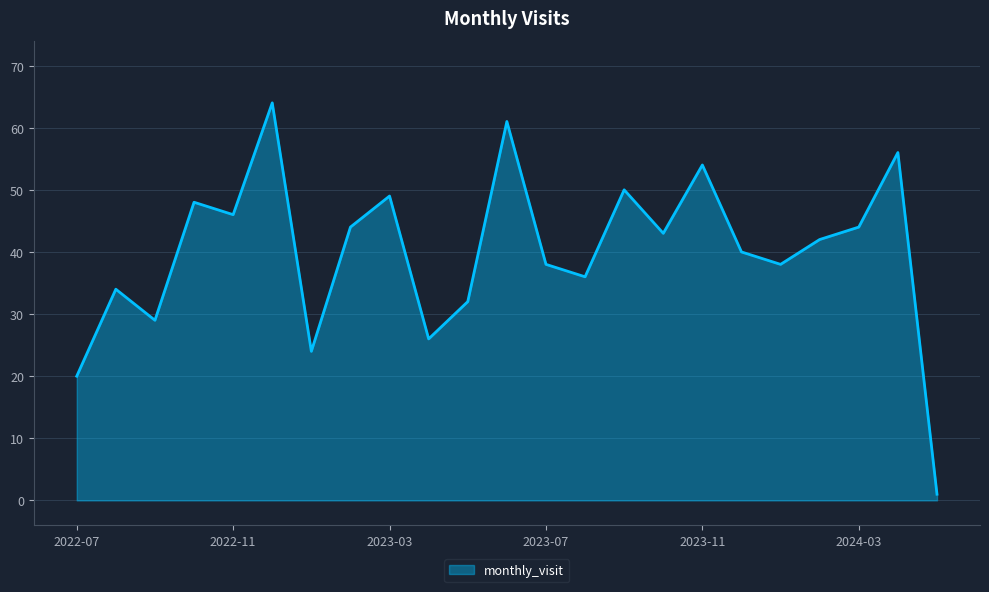

What is the average value?

40